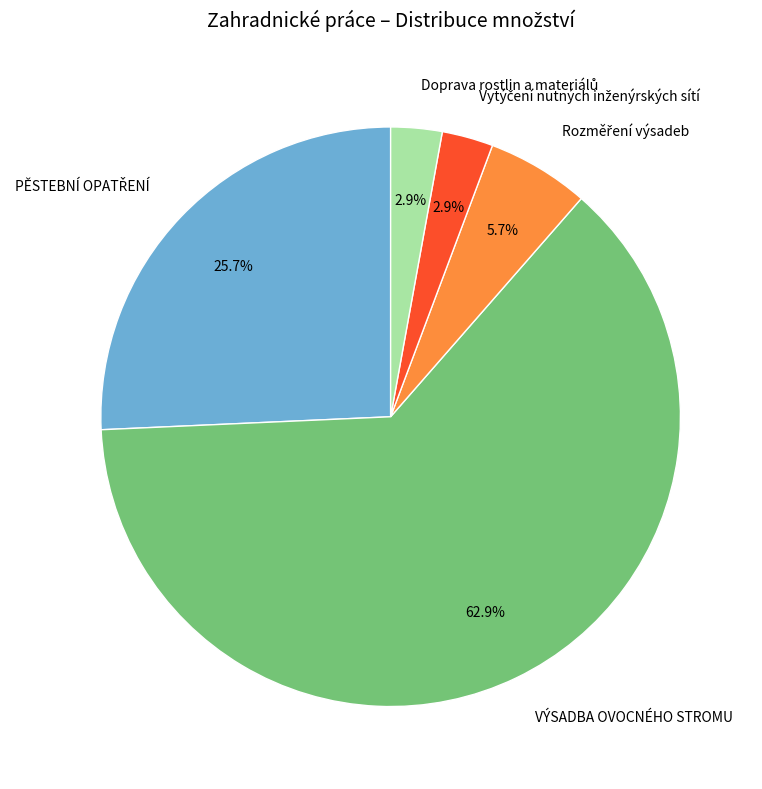

How many segments does this pie chart have?

5